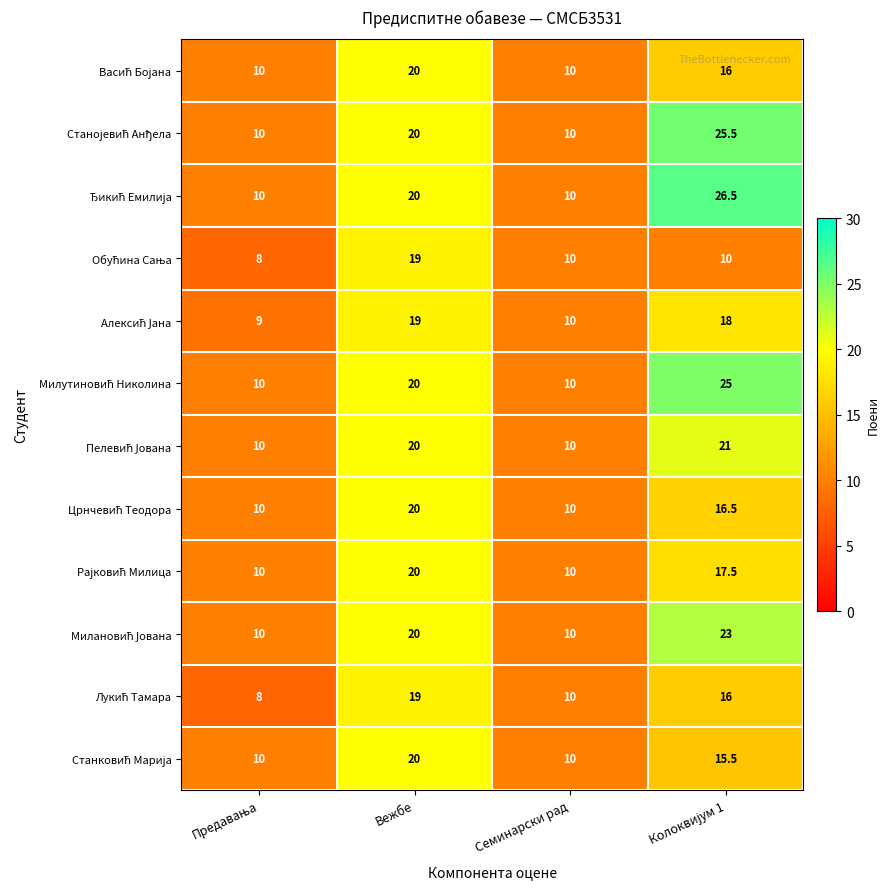

What is the greatest value displayed?

26.5